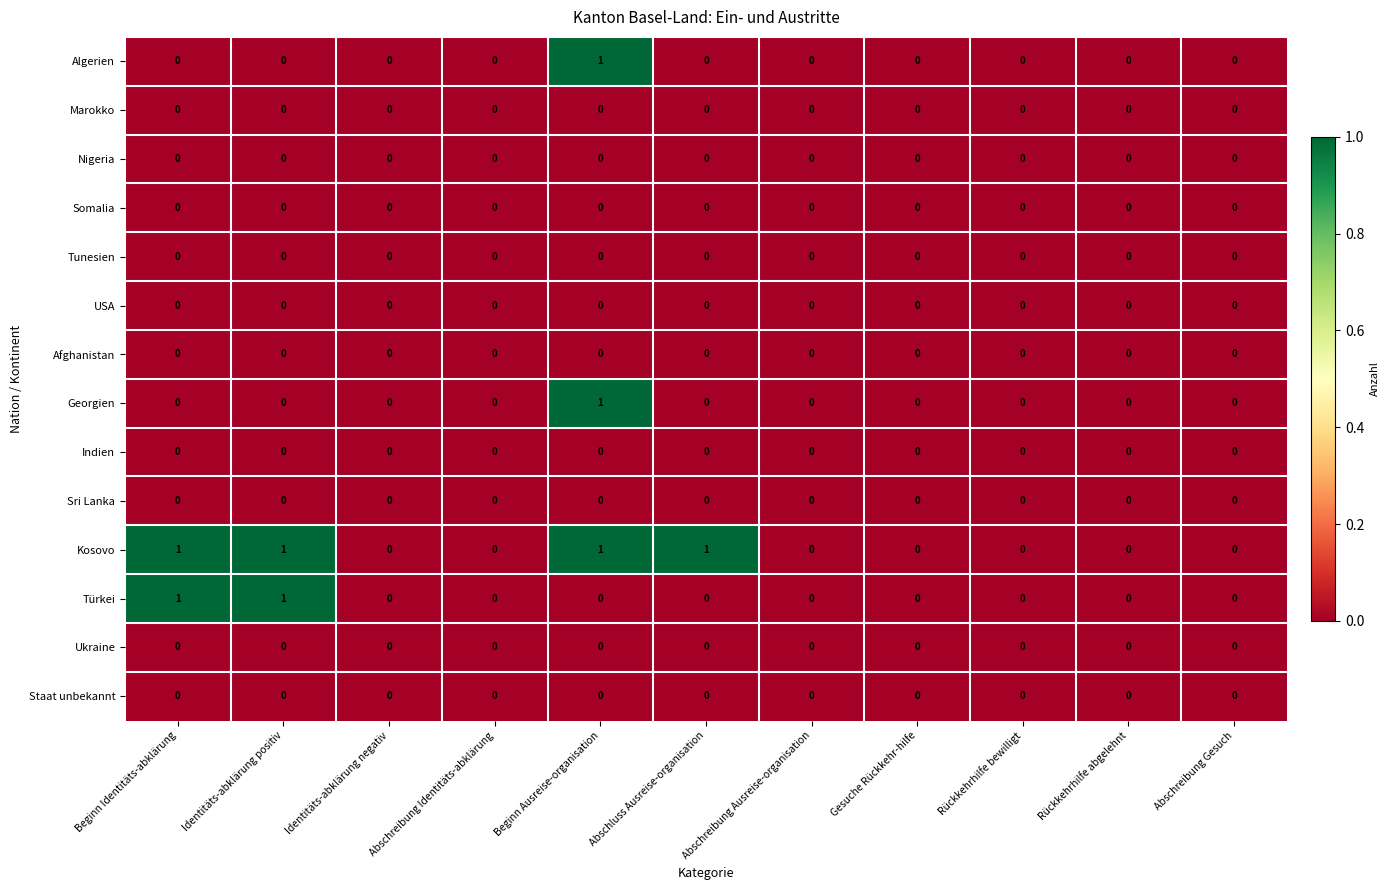

True or false: Sri Lanka has a value of 0 at Abschluss Ausreise-organisation.

True